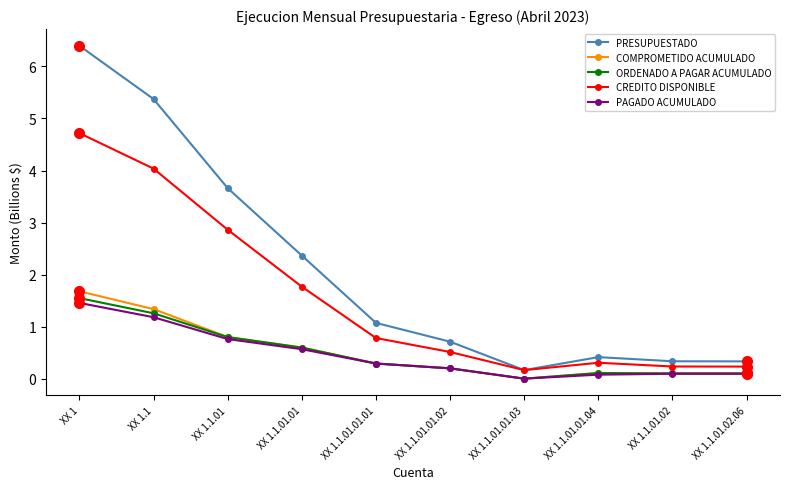

True or false: ORDENADO A PAGAR ACUMULADO and PRESUPUESTADO cross at least once.

False